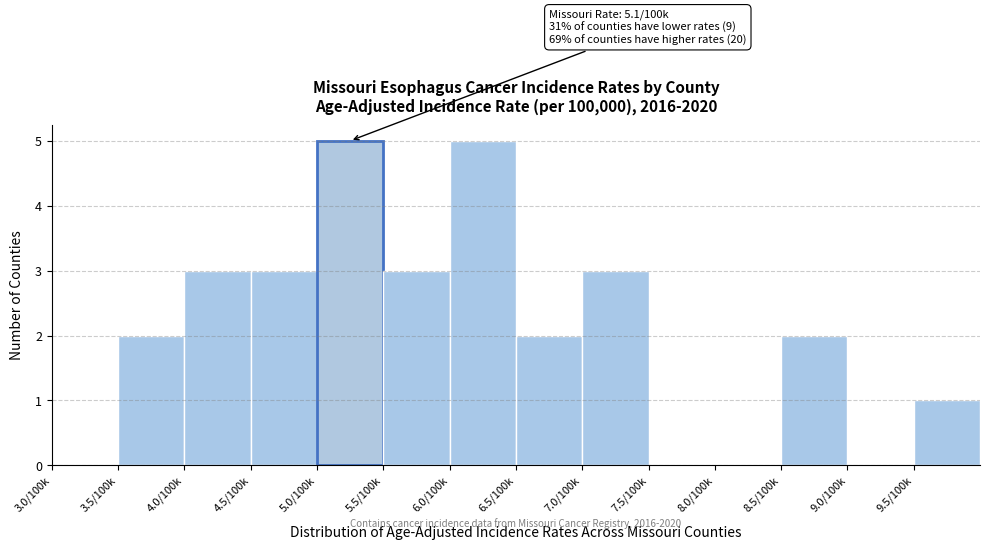

Reading left to right, what are all the values shown in this chart?

3.0/100k=0	3.5/100k=2	4.0/100k=3	4.5/100k=3	5.0/100k=5	5.5/100k=3	6.0/100k=5	6.5/100k=2	7.0/100k=3	7.5/100k=0	8.0/100k=0	8.5/100k=2	9.0/100k=0	9.5/100k=1